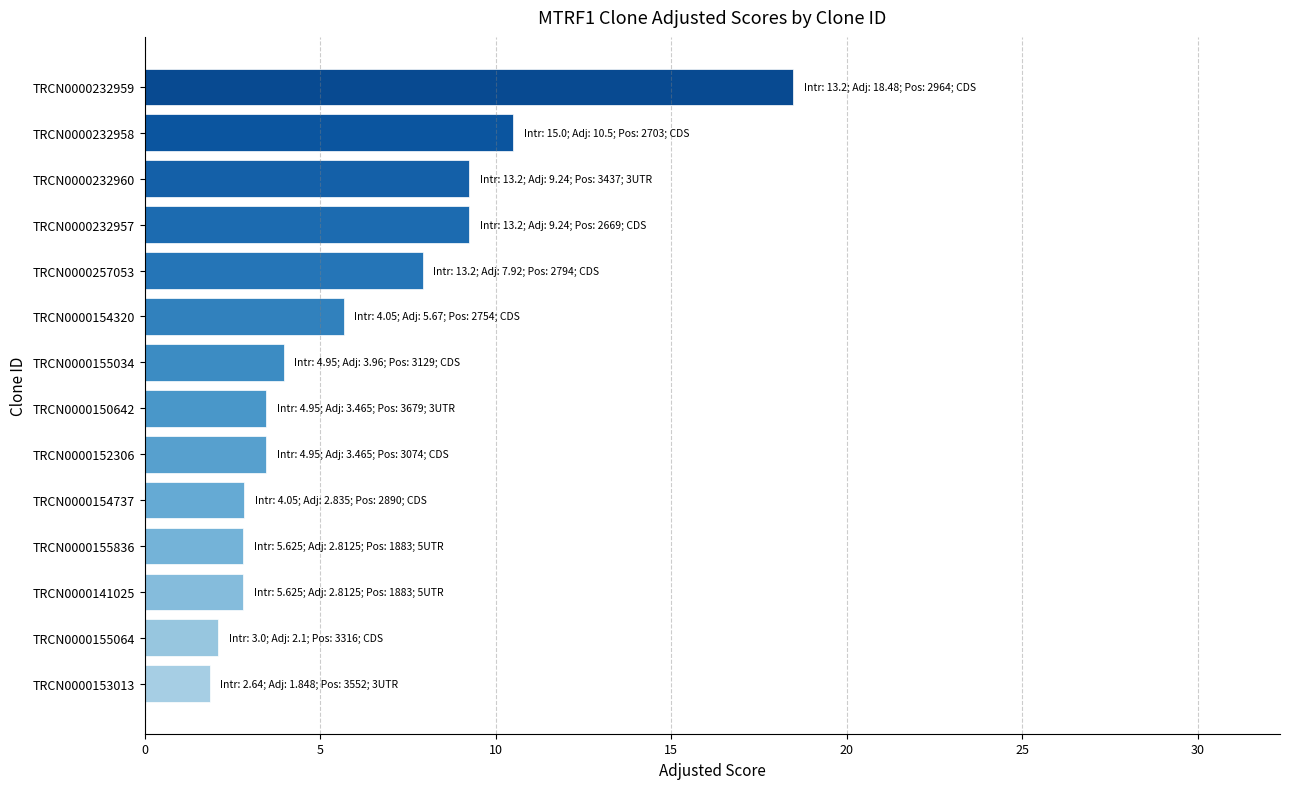

Which category has the highest value across all series?

TRCN0000232959